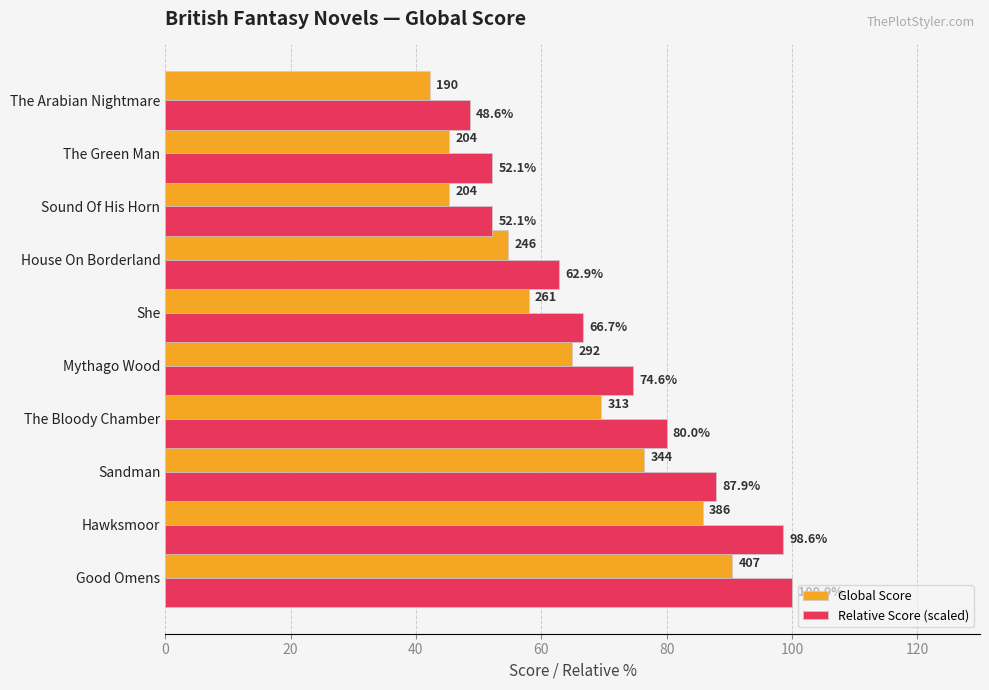

Rank the series by their maximum value, from highest to lowest.

Relative Score (scaled), Global Score